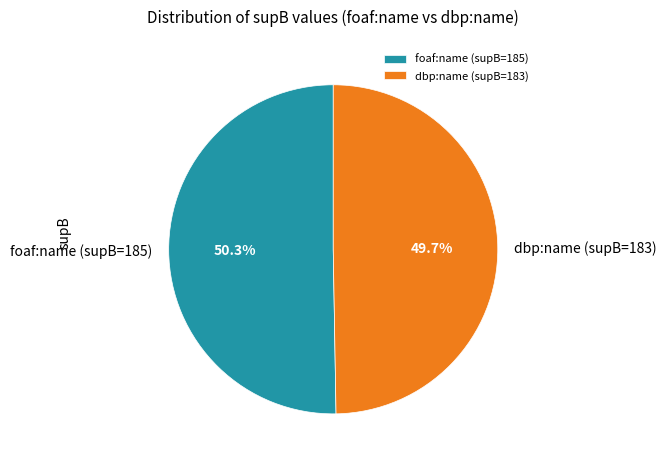

Combined, do foaf:name (supB=185) and dbp:name (supB=183) account for over 50%?

Yes